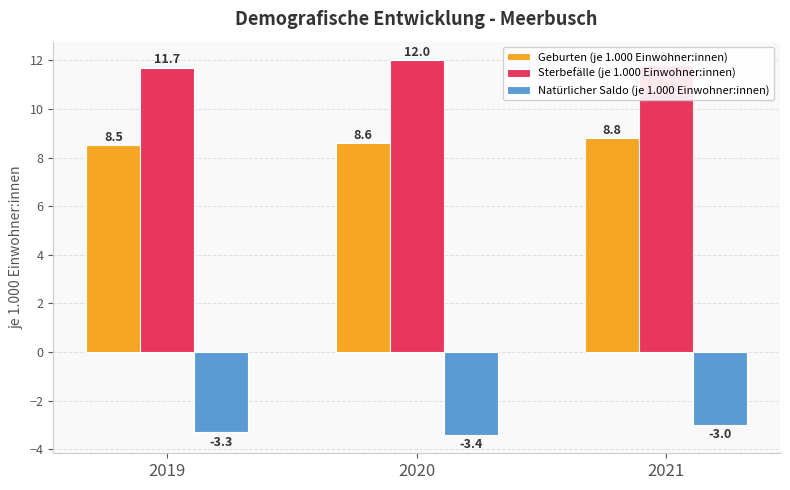

Count the Sterbefälle (je 1.000 Einwohner:innen) values in the range 11 to 12.

3